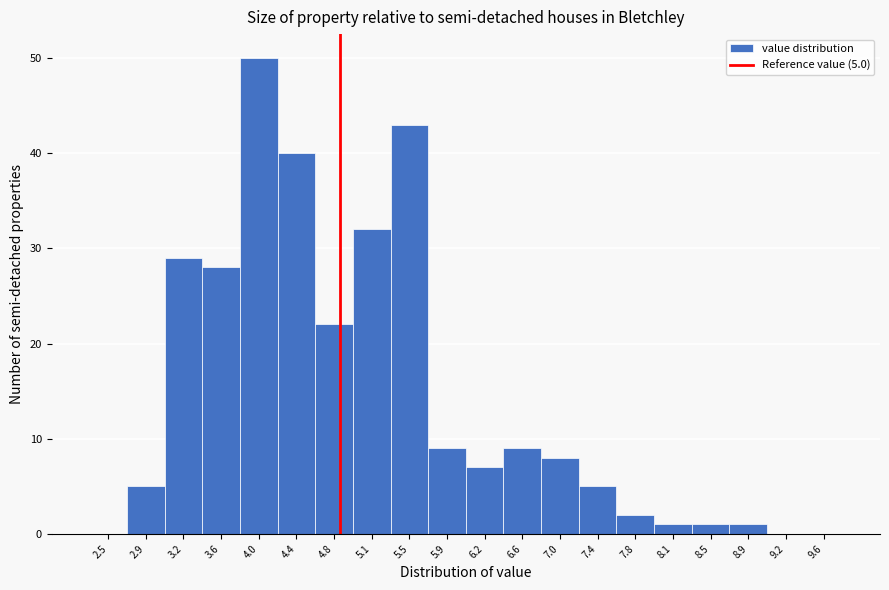

Reading right to left, transcribe all the data shown in this chart.

9.6=0	9.2=0	8.9=1	8.5=1	8.1=1	7.8=2	7.4=5	7.0=8	6.6=9	6.2=7	5.9=9	5.5=43	5.1=32	4.8=22	4.4=40	4.0=50	3.6=28	3.2=29	2.9=5	2.5=0